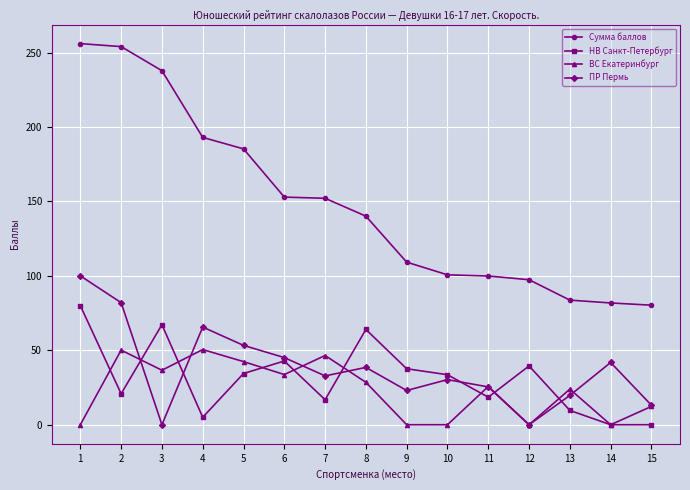

How many lines are shown in the chart?

4